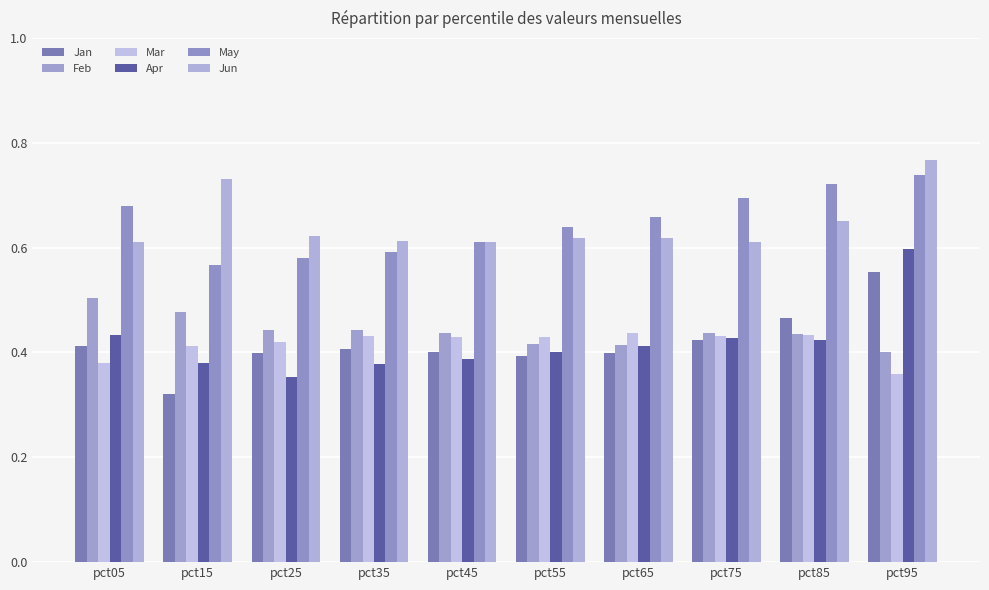

Is the value of Feb at pct75 greater than the value of May at pct65?

No